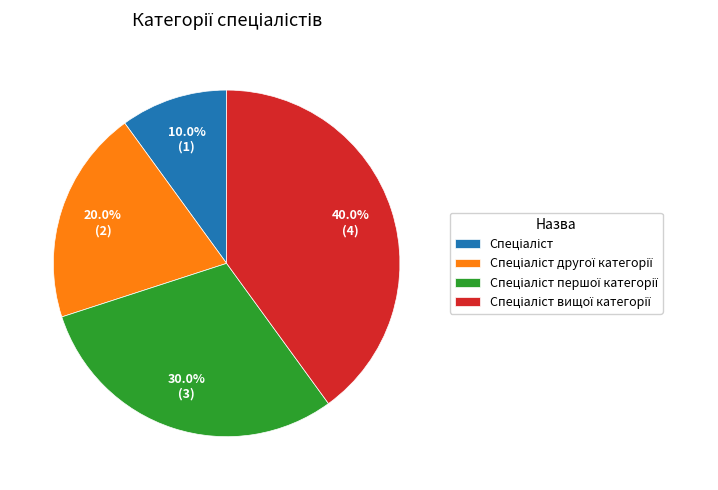

To the nearest percent, what is the difference between the largest and smallest slice percentages?

30%